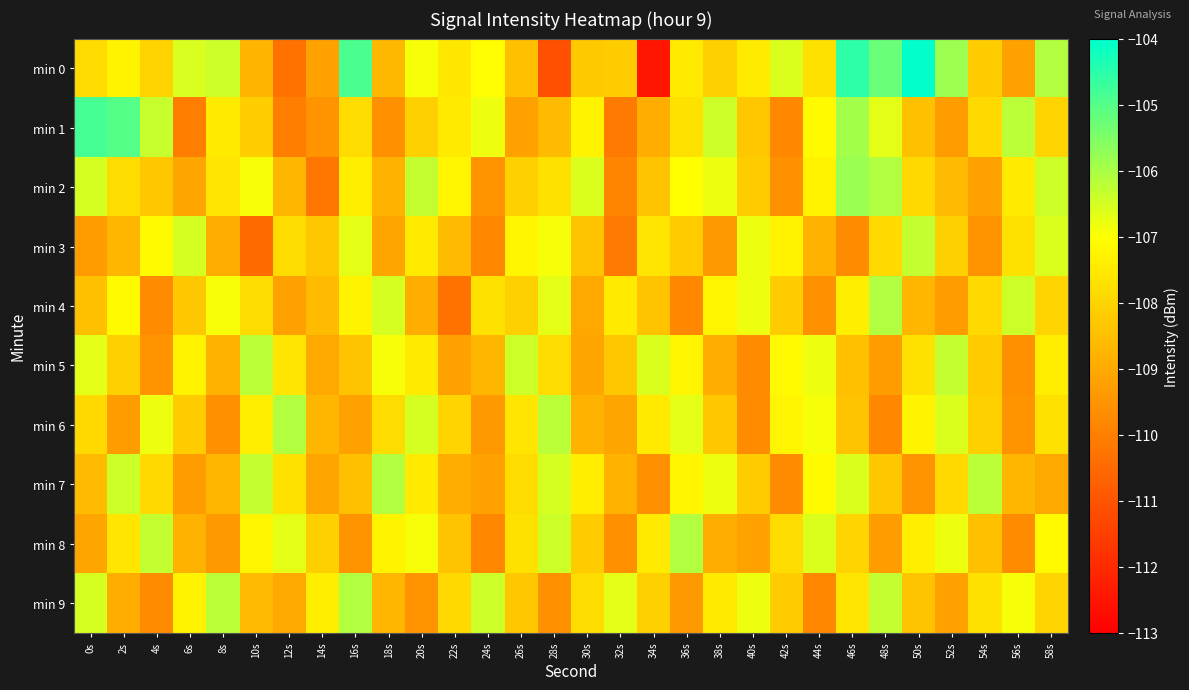

At which category is the sum across all series the highest?

46s